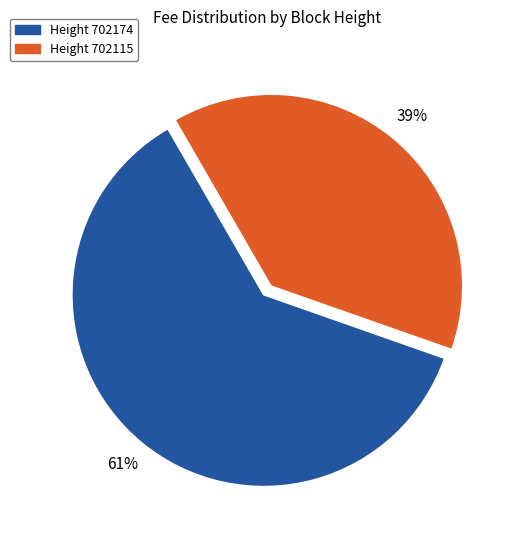

Does any single category account for the majority?

Yes